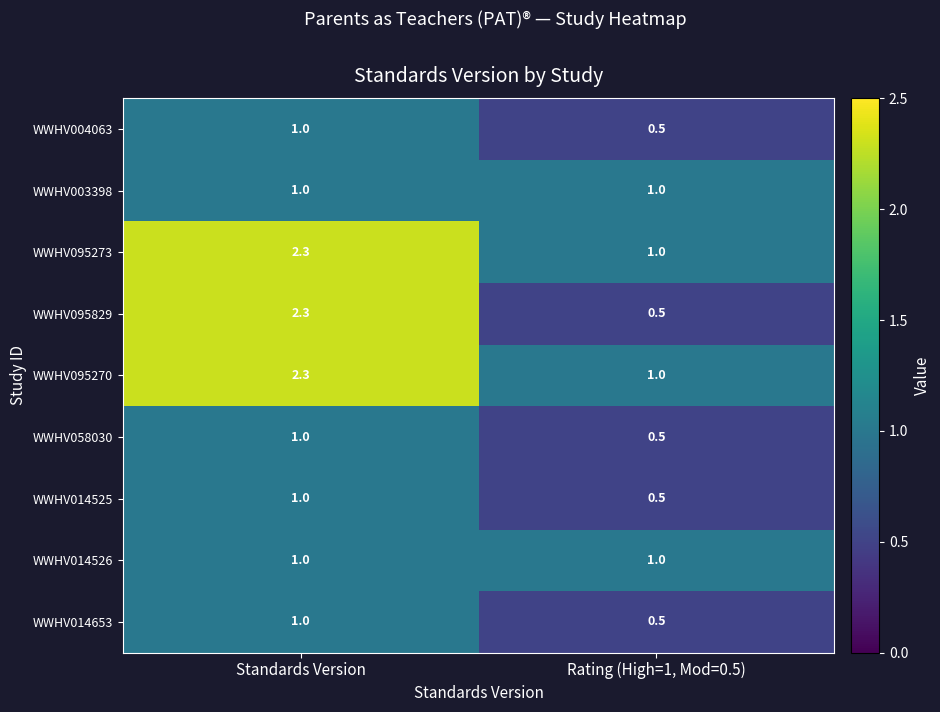

At which category does the chart reach its minimum across all series?

Rating (High=1, Mod=0.5)